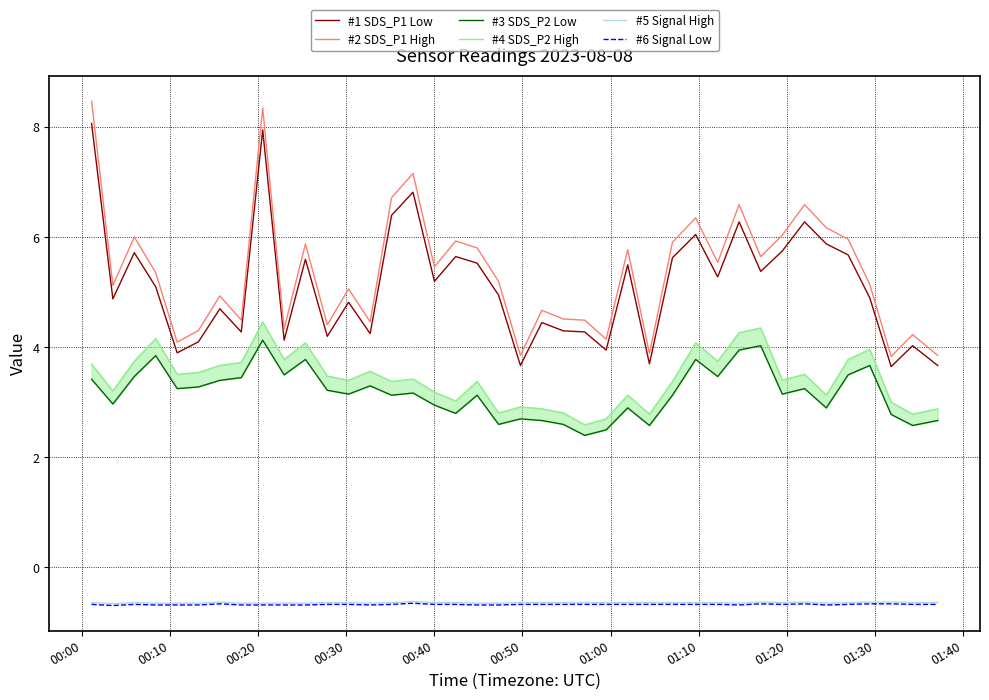

What is the difference between the maximum and minimum values in the #3 SDS_P2 Low series?

1.7